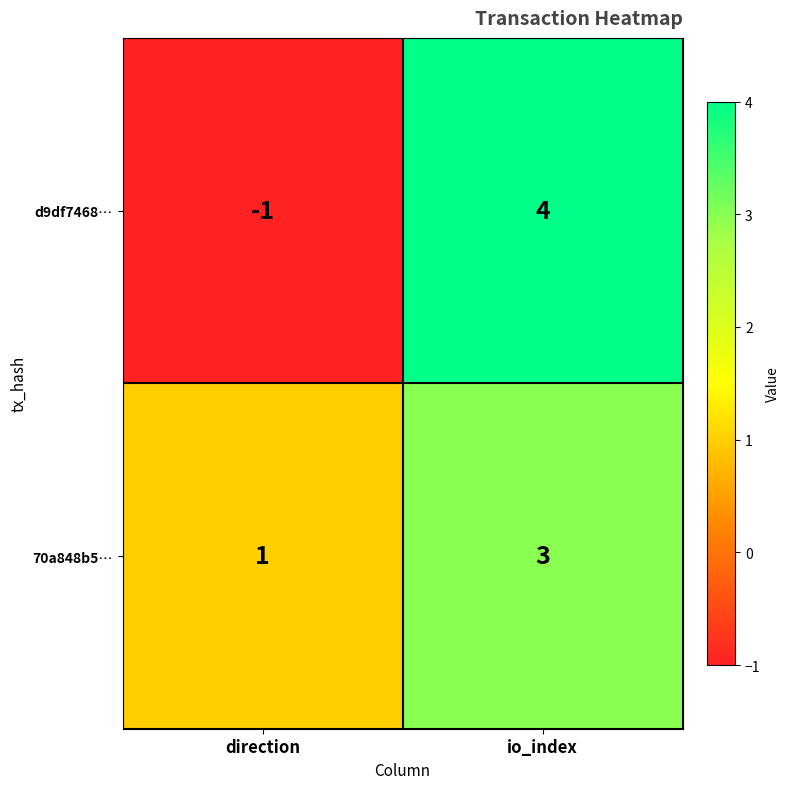

What is the sum of all d9df7468… values?

3